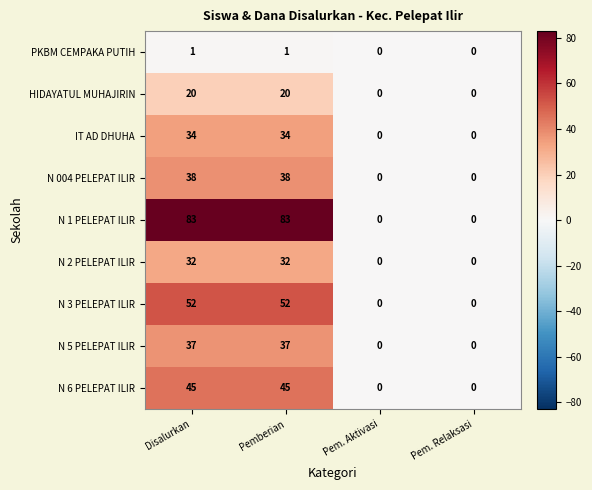

What is the greatest value displayed?

83